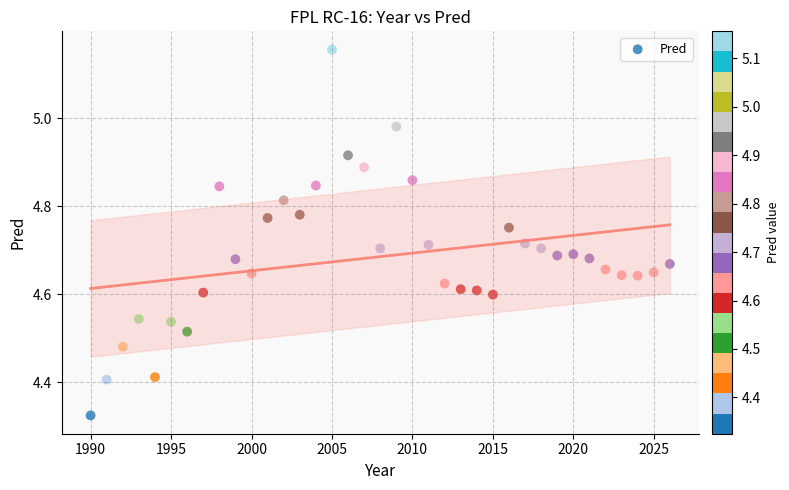

What is the range of Y values (max minus min)?

0.8